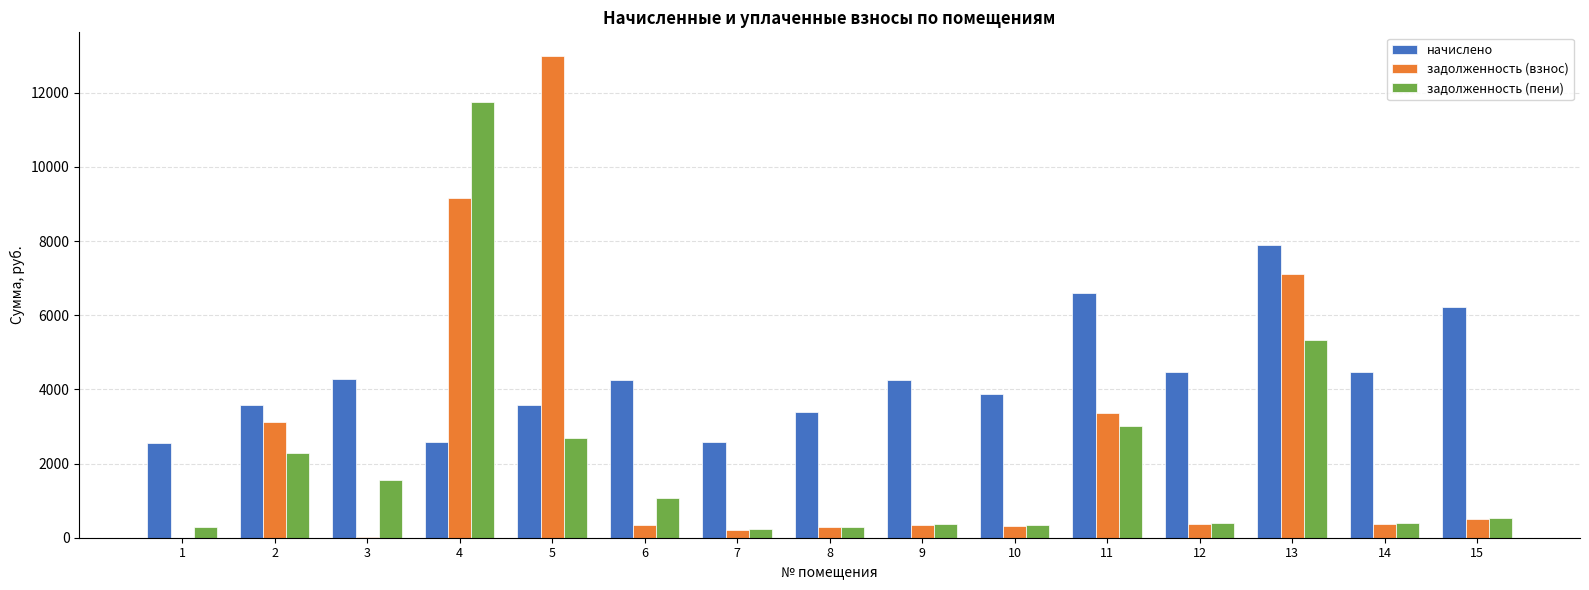

True or false: задолженность (пени) has a value of 2286.9 at 2.

True